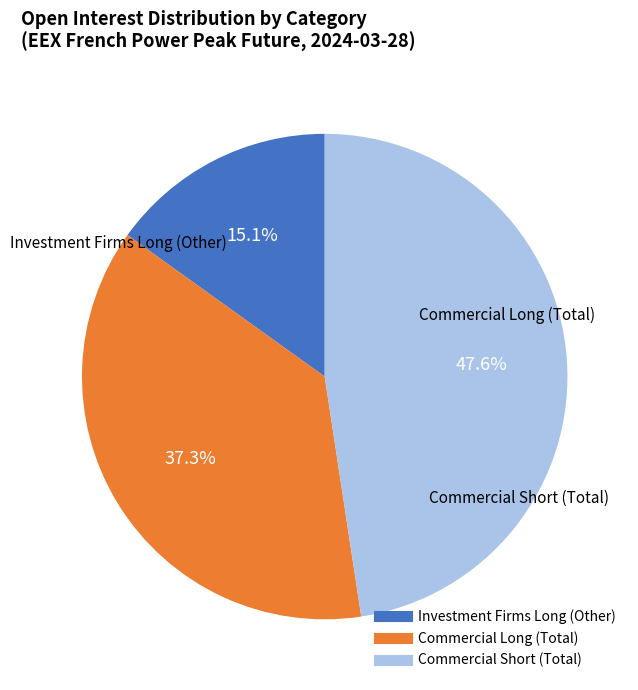

Count the number of slices in the pie.

3